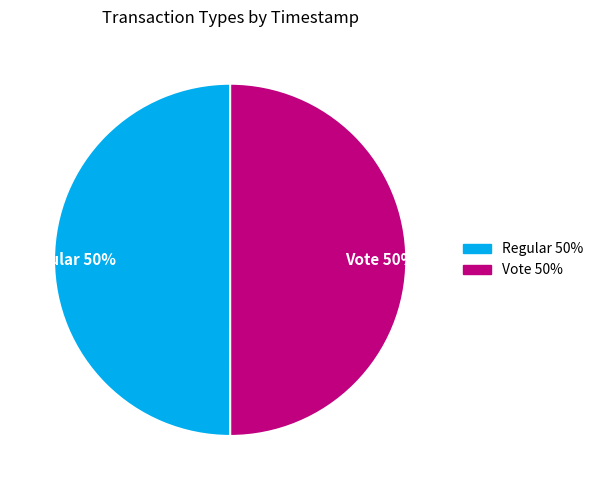

Do Regular and Vote together represent more than half of the pie?

Yes